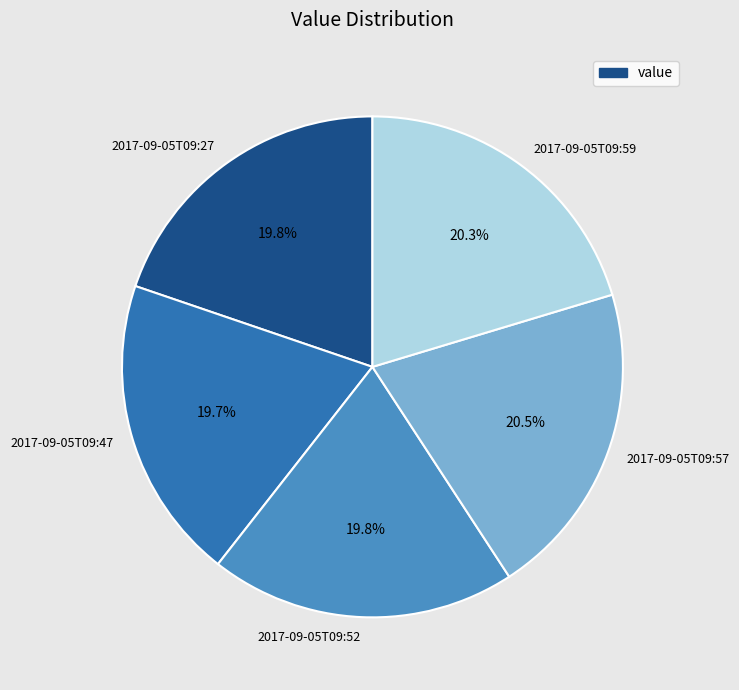

True or false: 2017-09-05T09:57 accounts for 28% of the total.

False